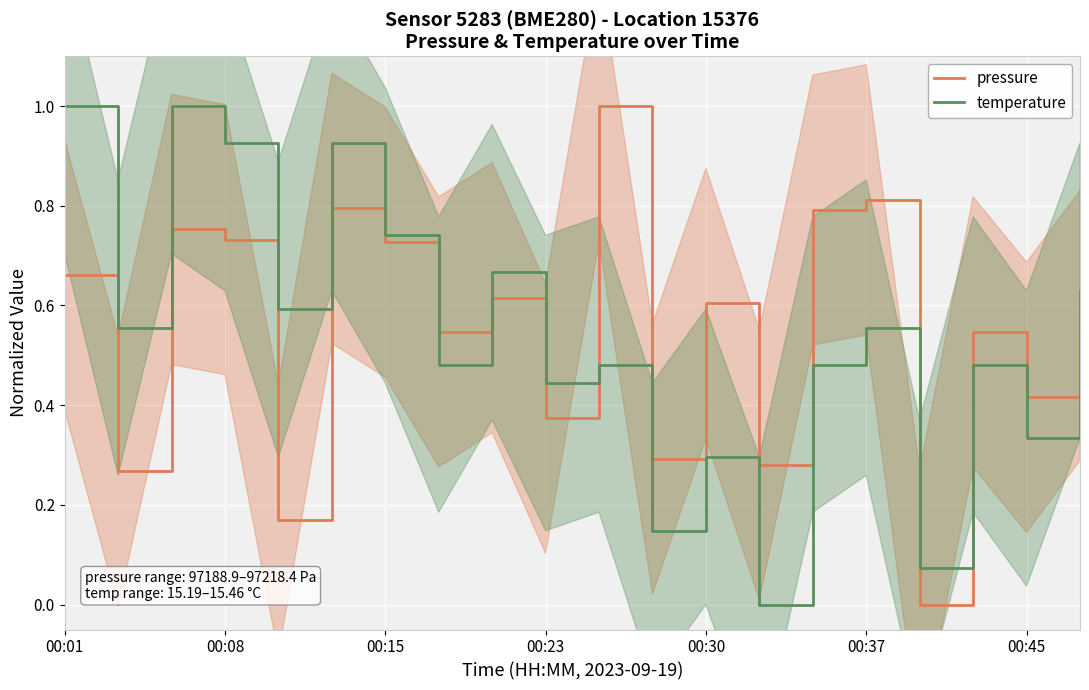

What is the greatest value displayed?

1.0